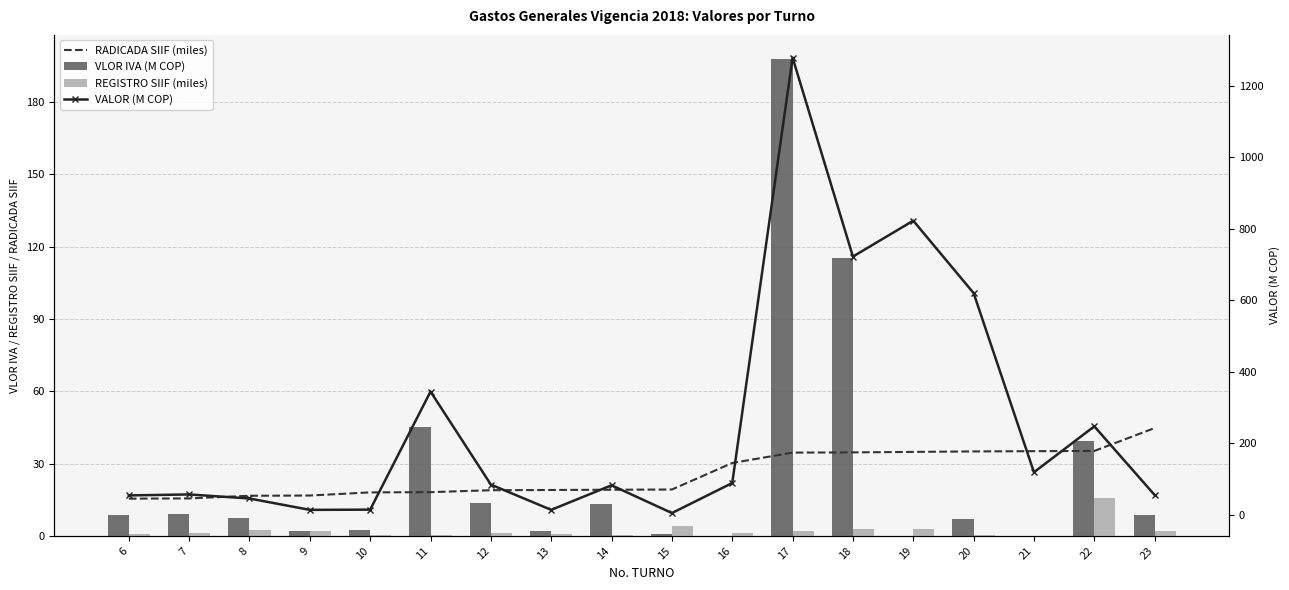

What are all the series names shown in the legend?

RADICADA SIIF (miles), VLOR IVA (M COP), REGISTRO SIIF (miles), VALOR (M COP)